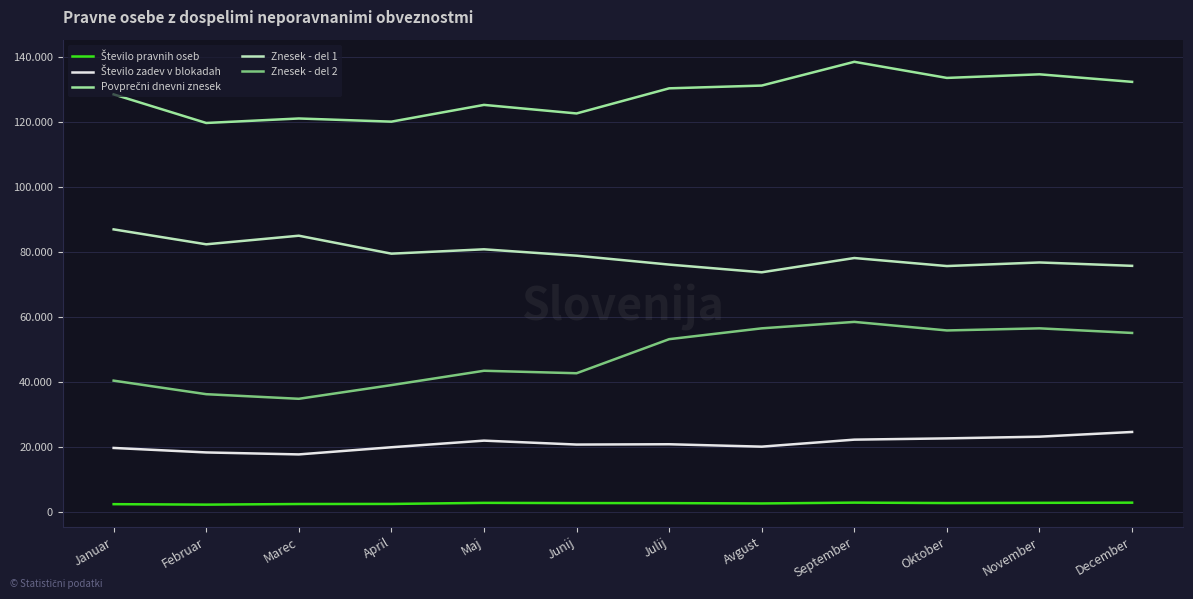

Which category has the highest value in the Povprečni dnevni znesek series?

September